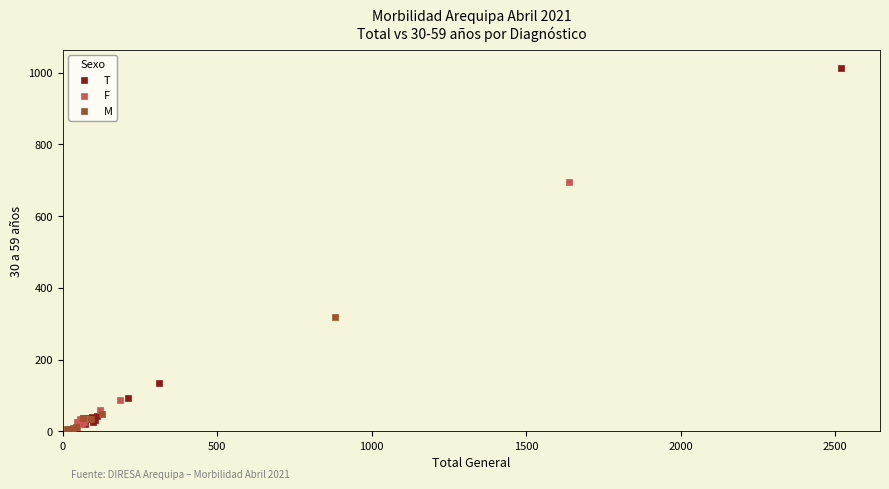

Which series has the largest Y range (max minus min)?

T